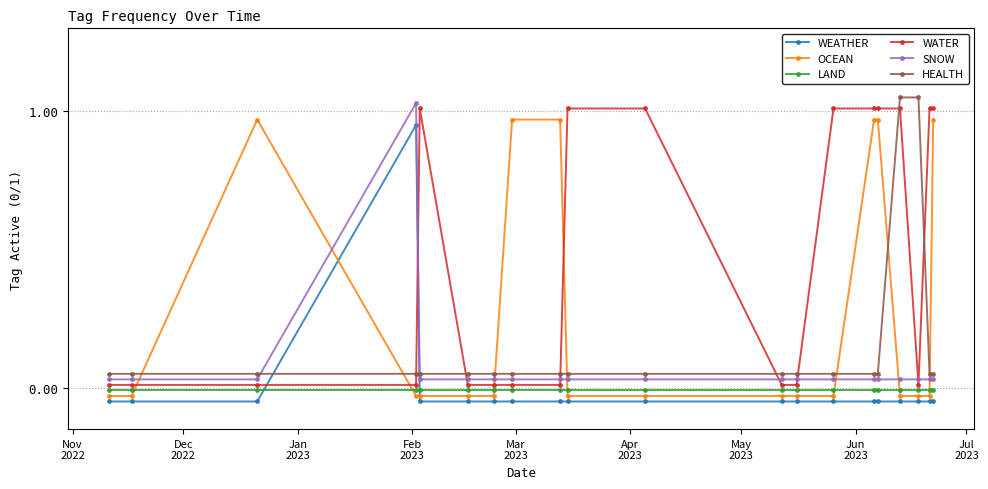

After their last crossing, which series has the higher values: OCEAN or WATER?

WATER